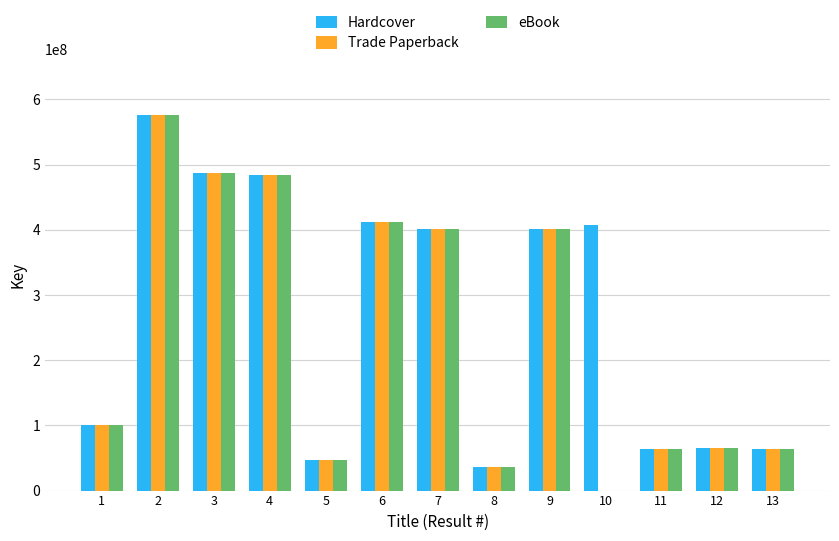

How many categories are shown in the chart?

13